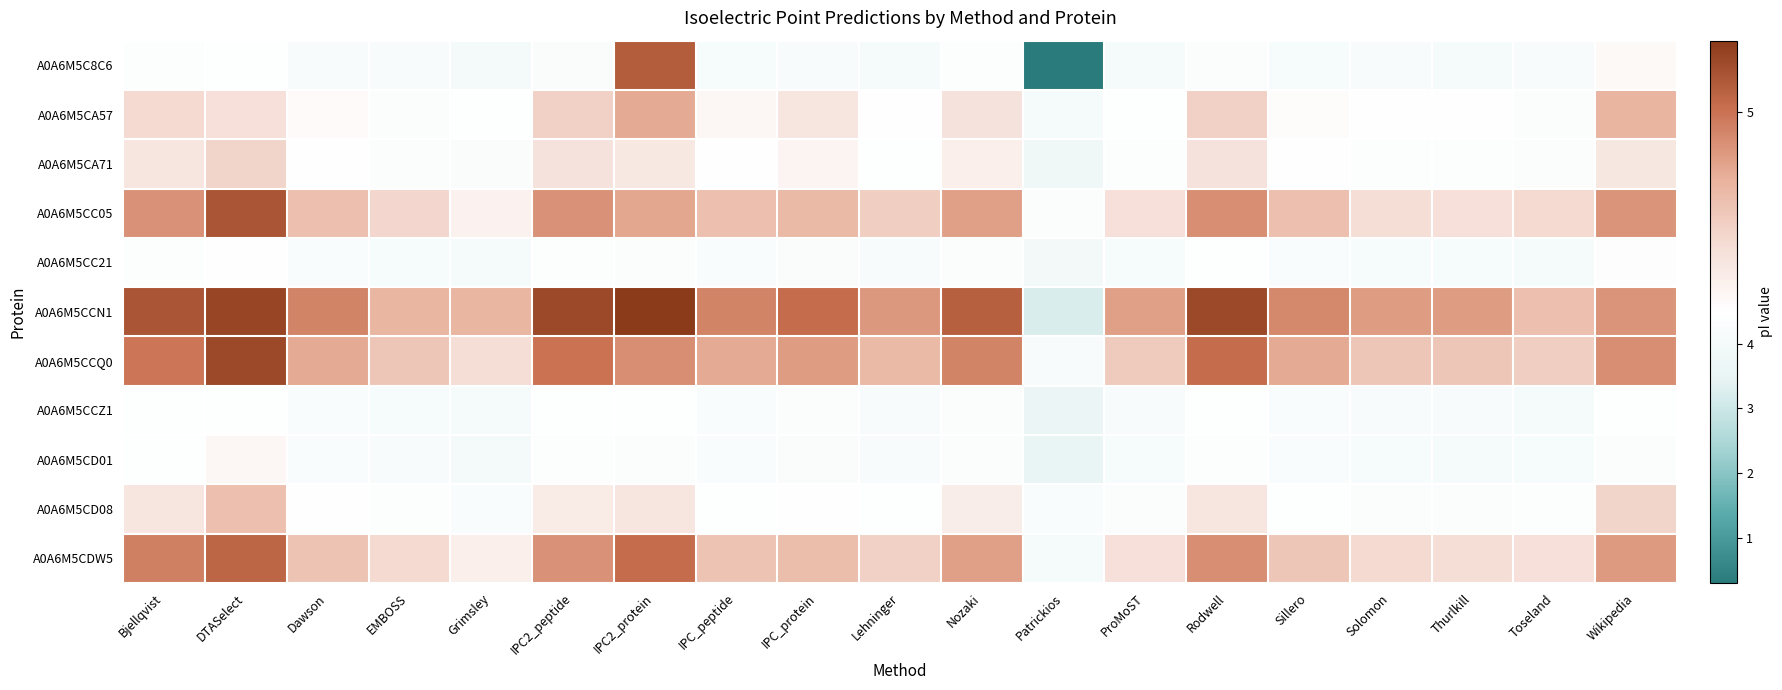

Which category has the highest value across all series?

IPC2_protein